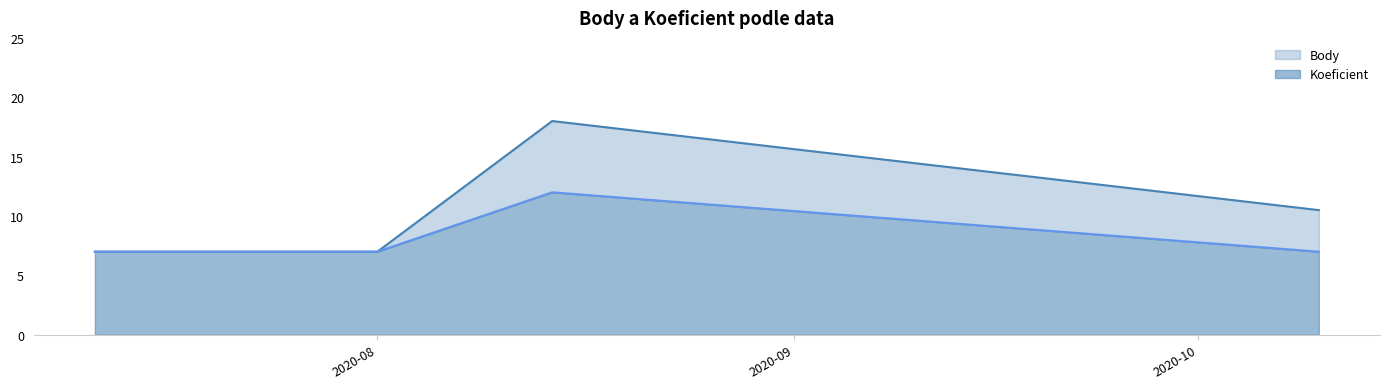

True or false: Koeficient and Body cross at least once.

False